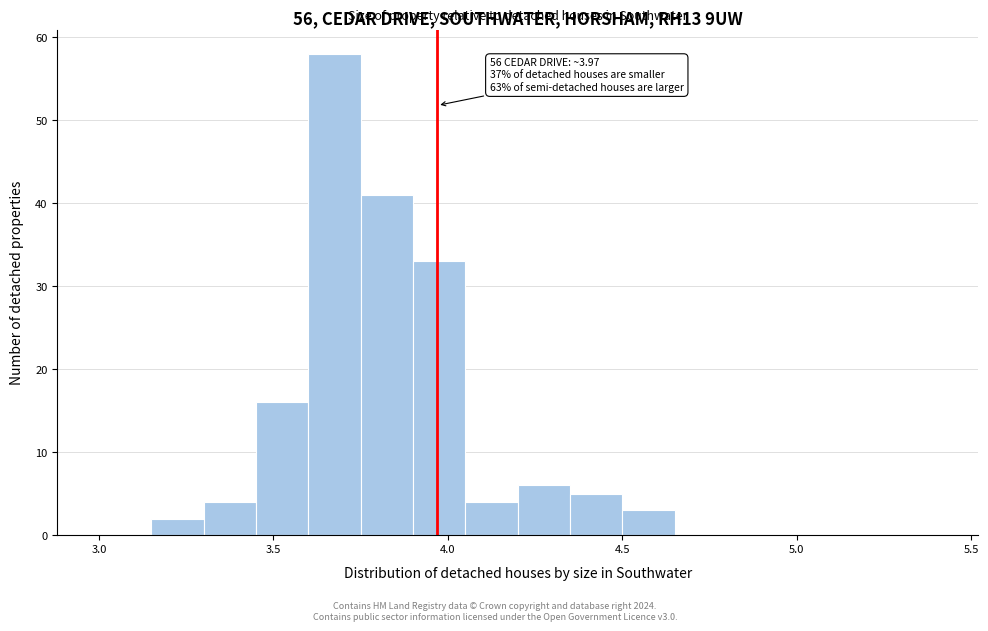

Read against the x-axis, roughly where is the centre of the tallest bar?

3.70